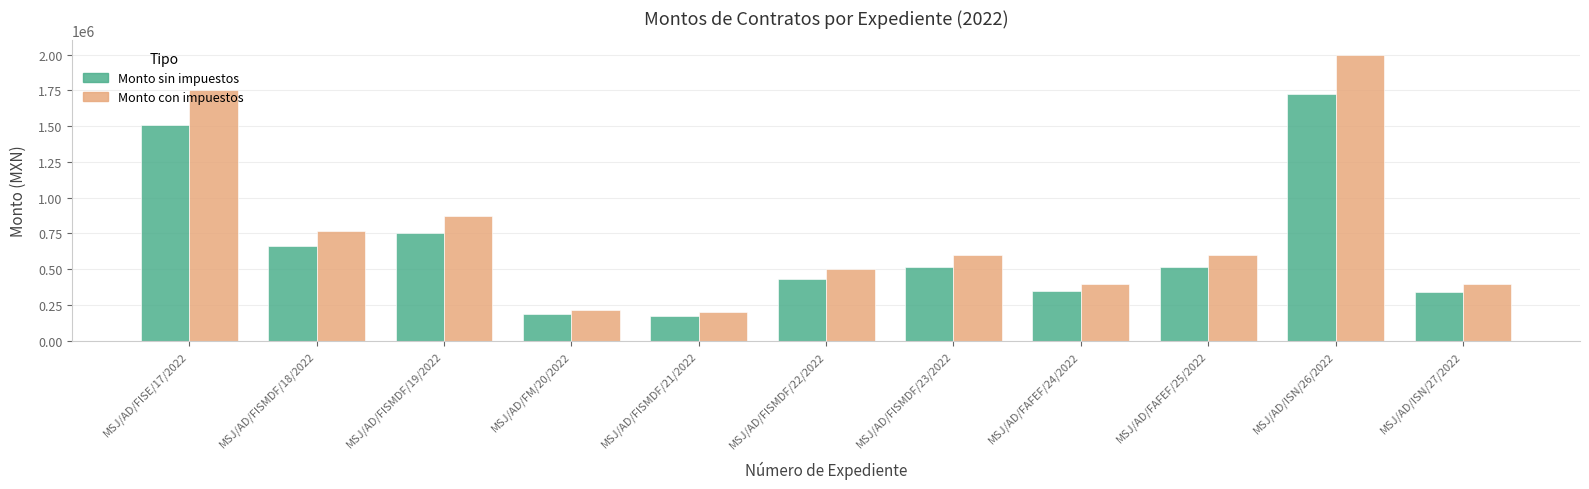

What are all the series names shown in the legend?

Monto sin impuestos, Monto con impuestos